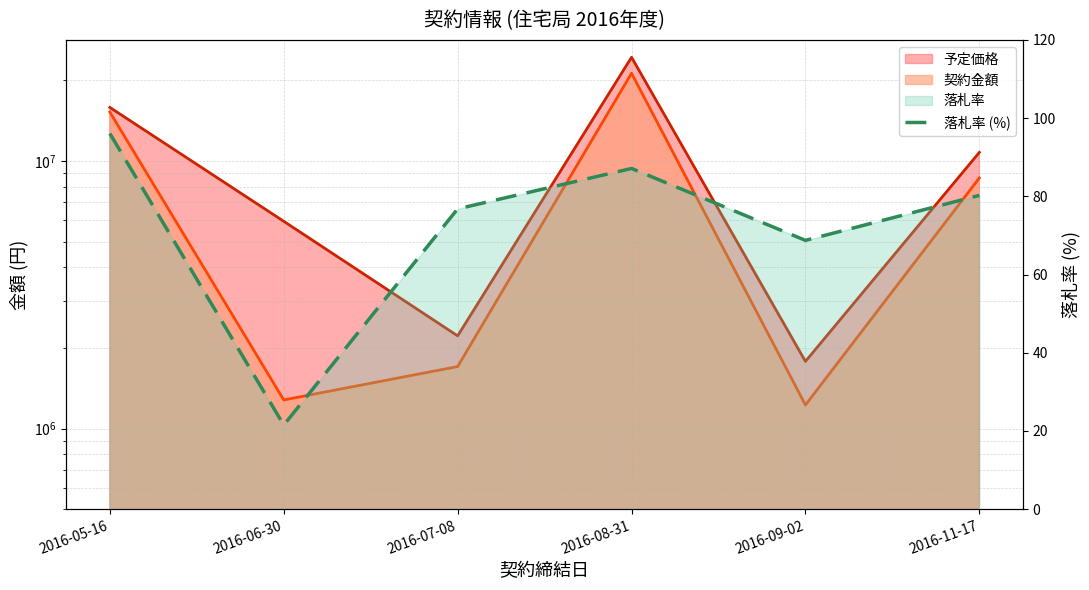

What is the minimum value shown in the chart?

21.5